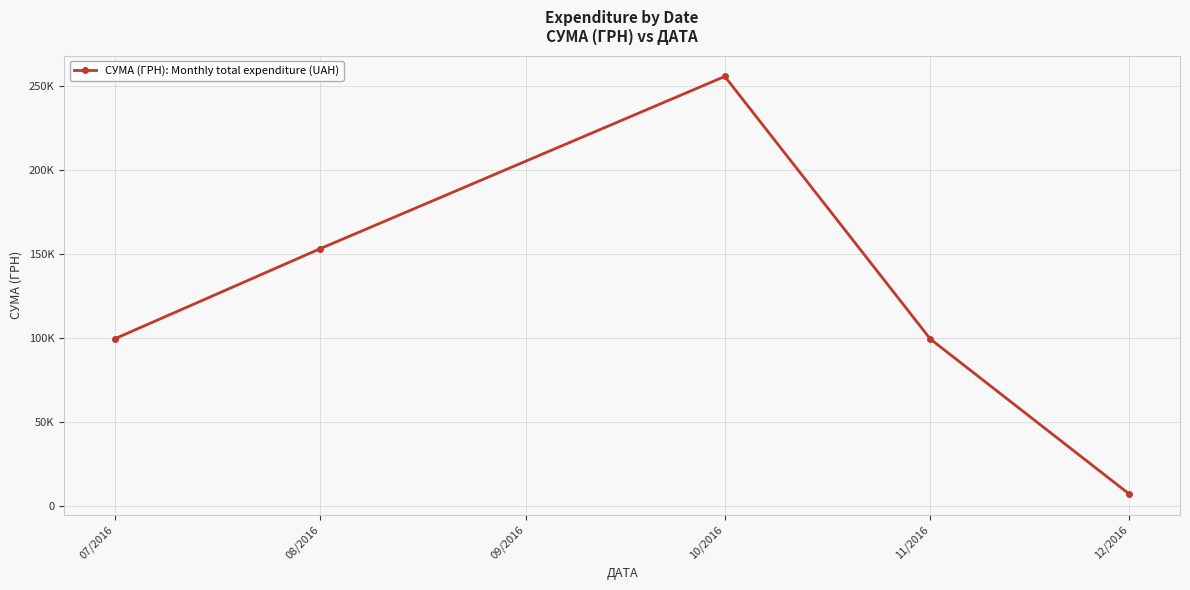

Does the chart have visible grid lines?

Yes